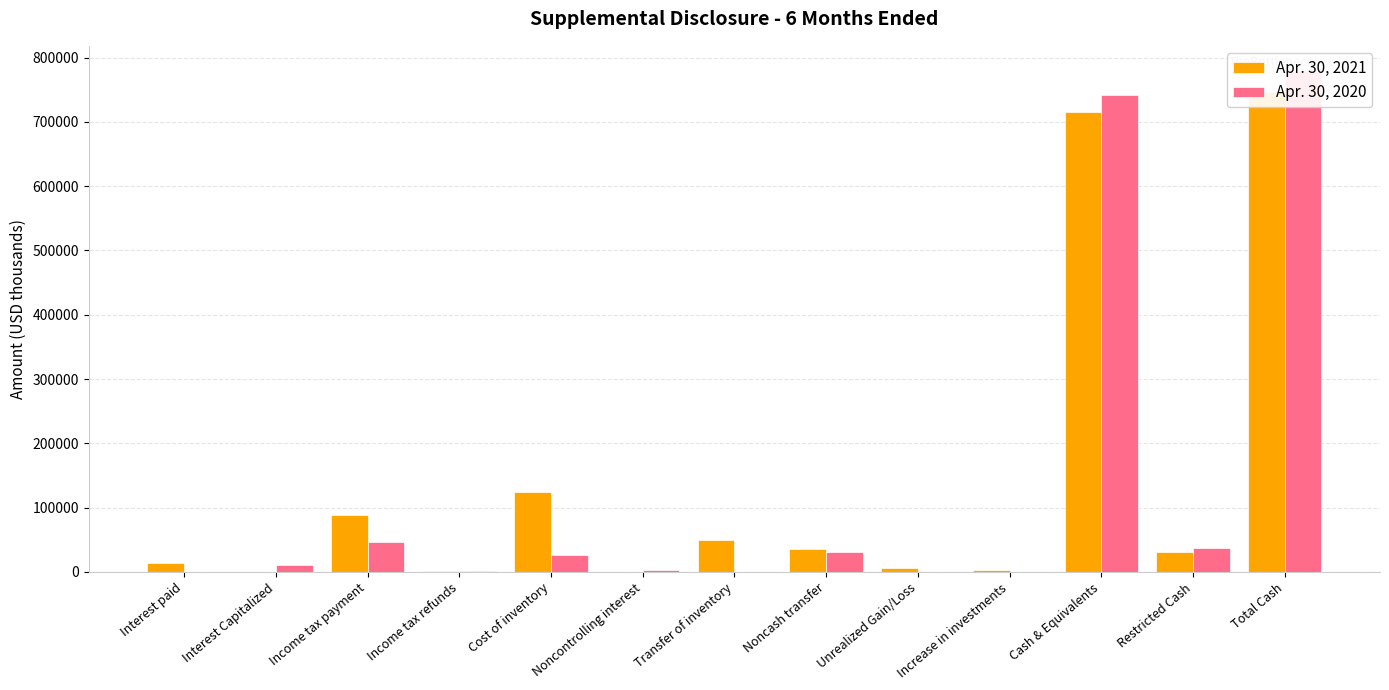

Are the bars horizontal?

No